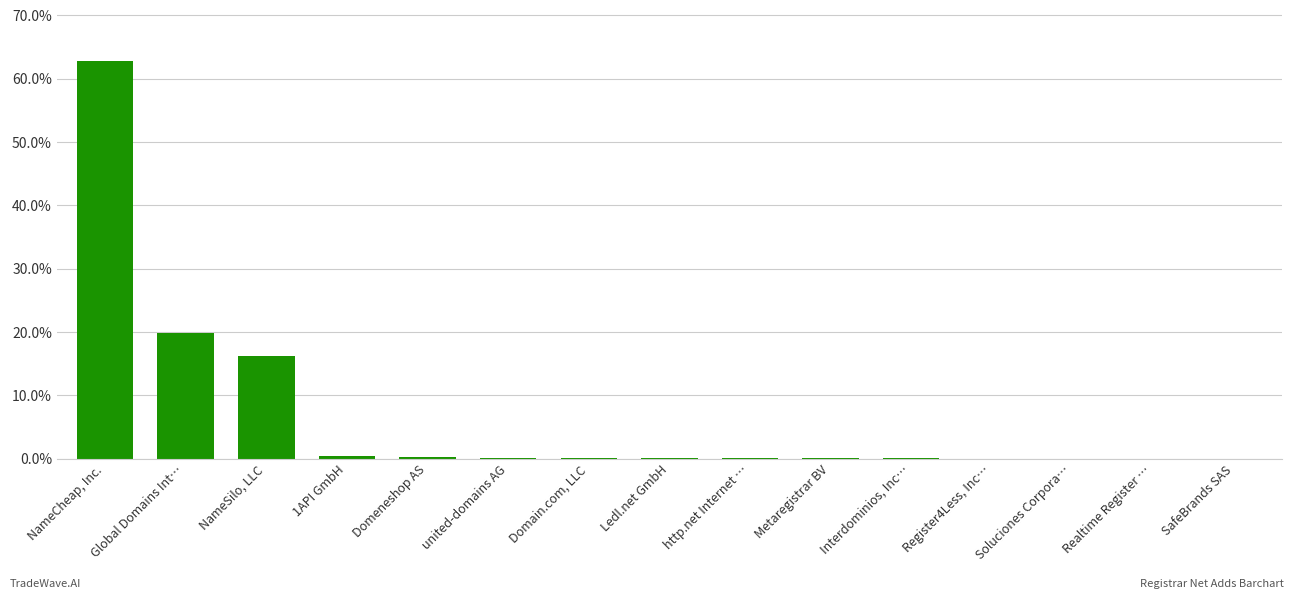

What is the greatest value displayed?

62.8